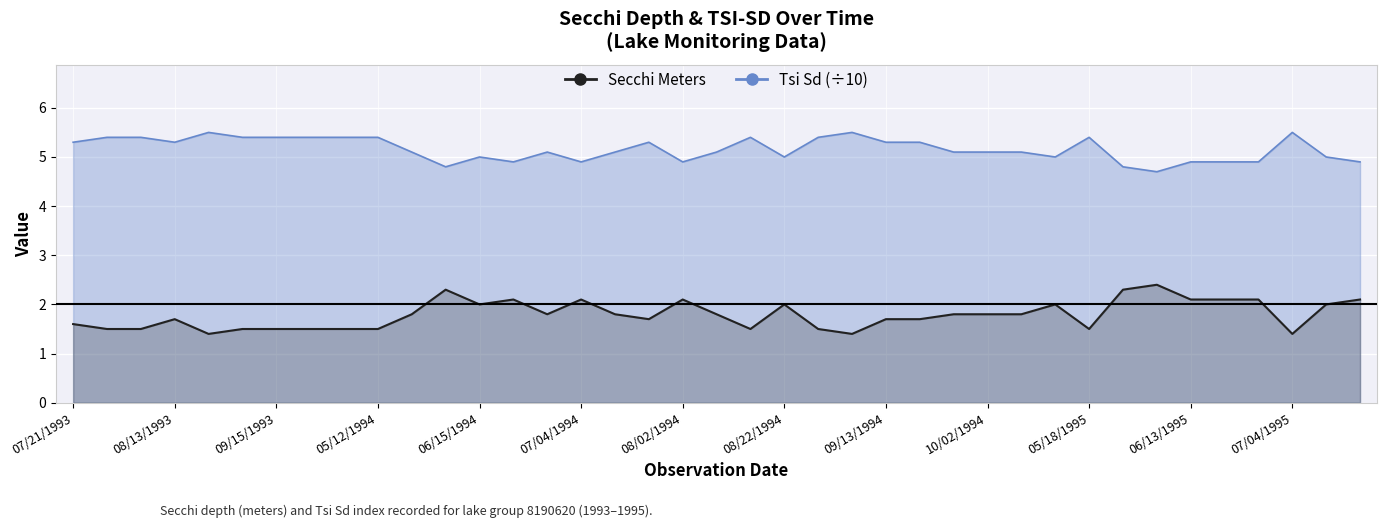

What is the maximum value for Secchi?

2.4